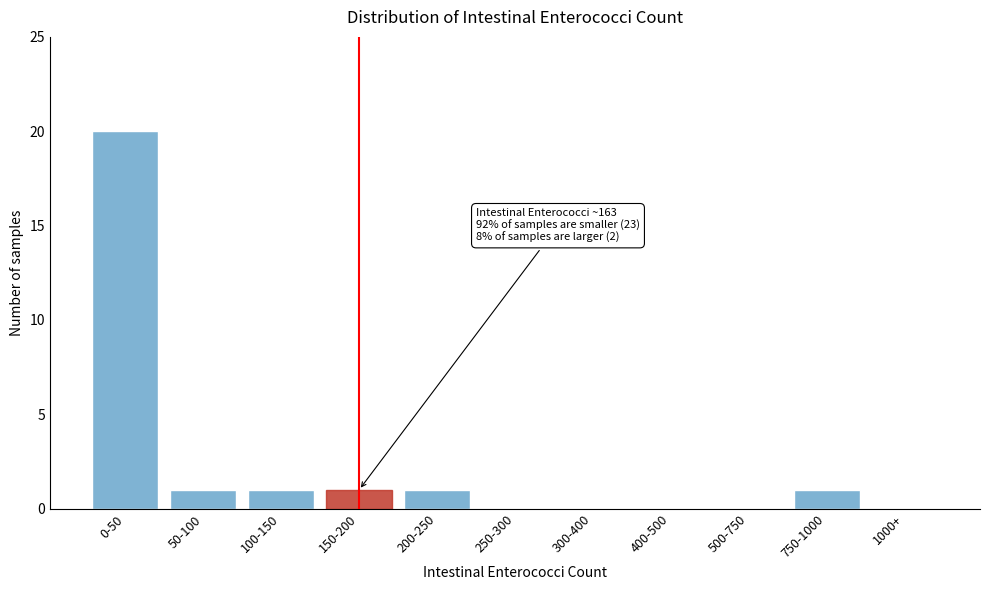

Is it true that the value at 200-250 is 0?

False